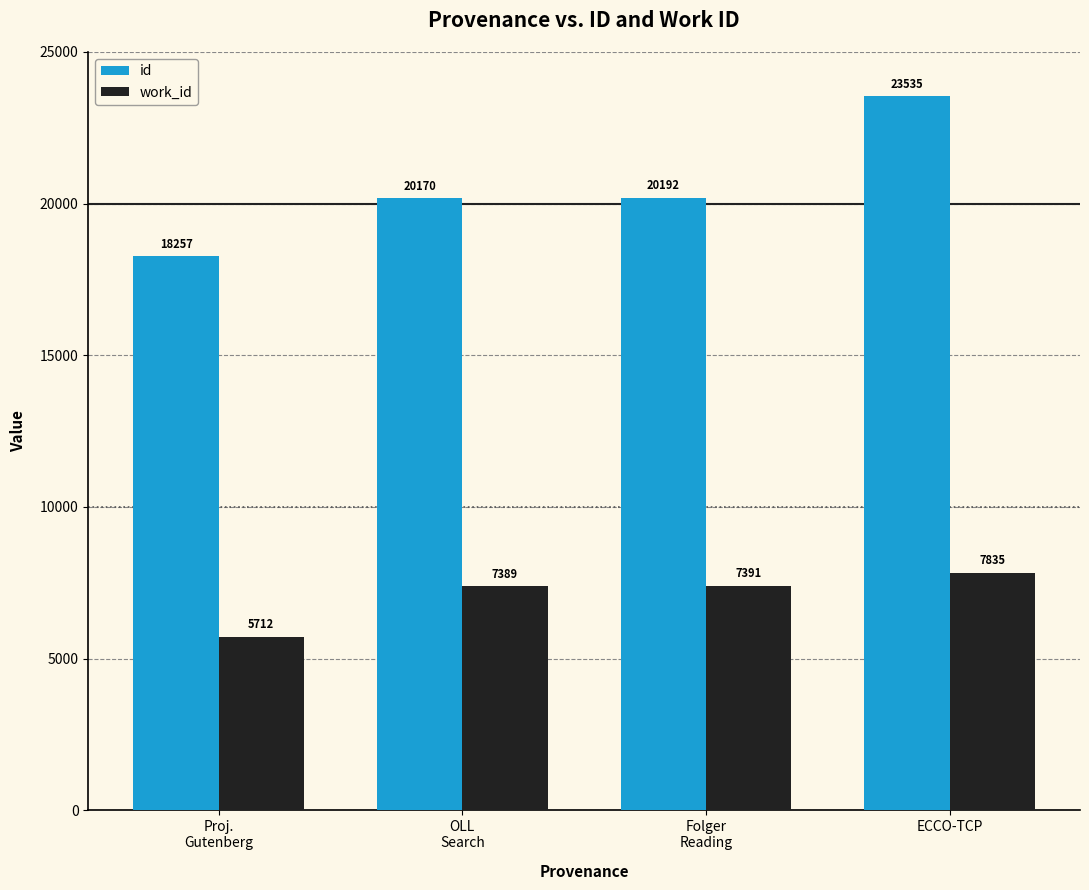

True or false: id has a value of 6038 at Folger
Reading.

False